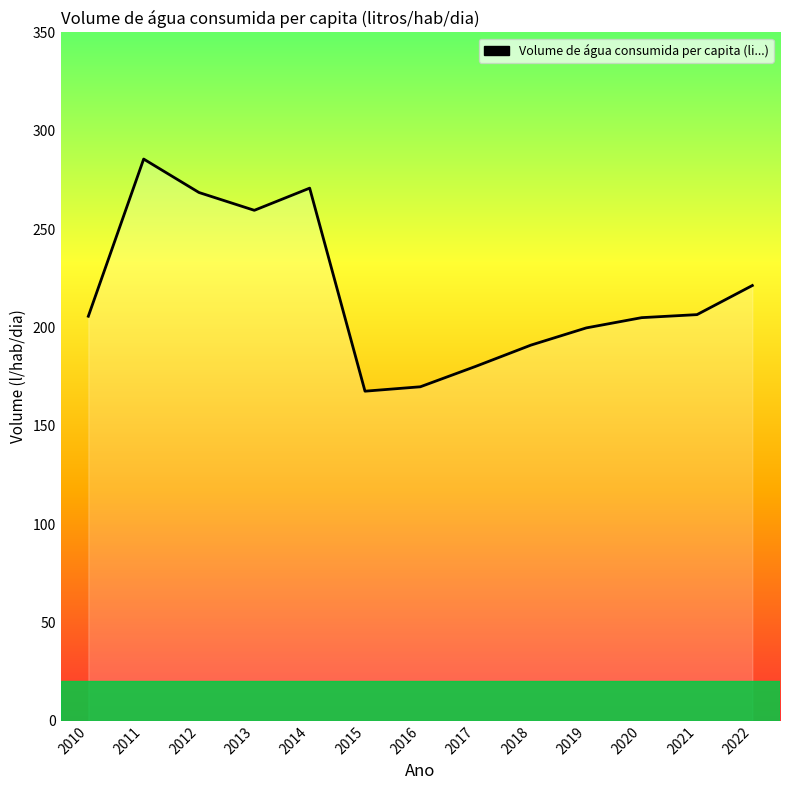

What is the difference between the values at 2015 and 2020?

37.4